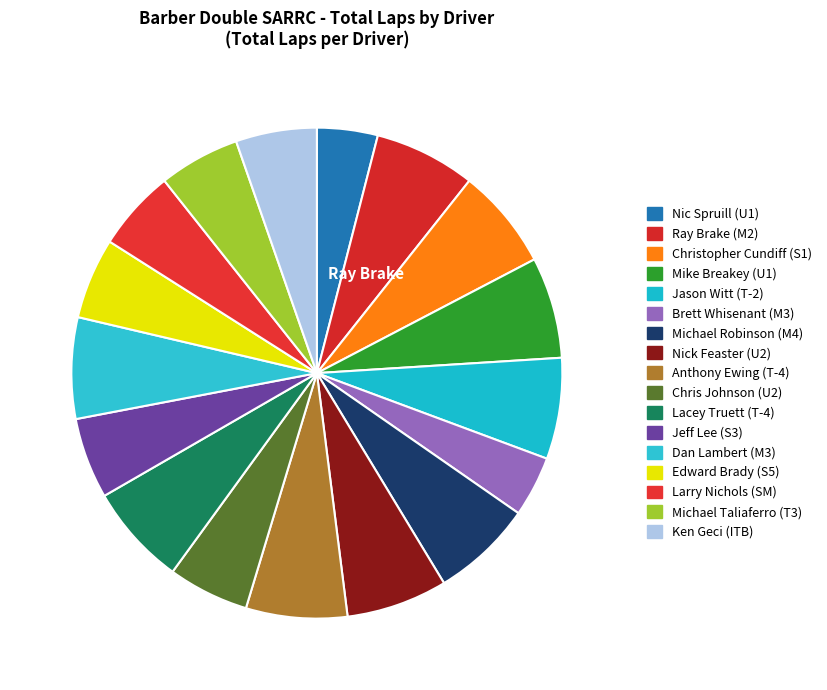

How many slices are in this pie chart?

17